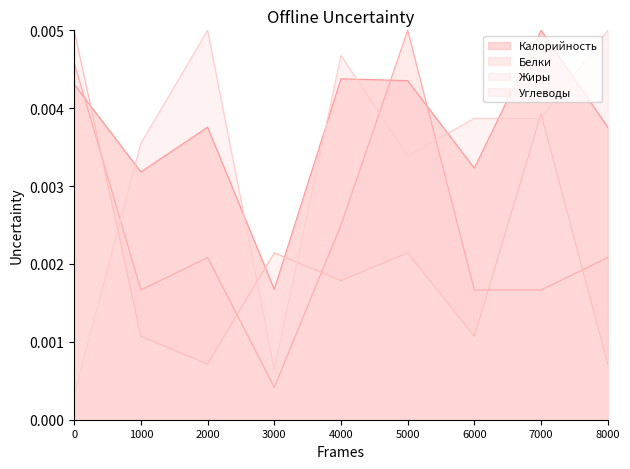

How many lines are shown in the chart?

4